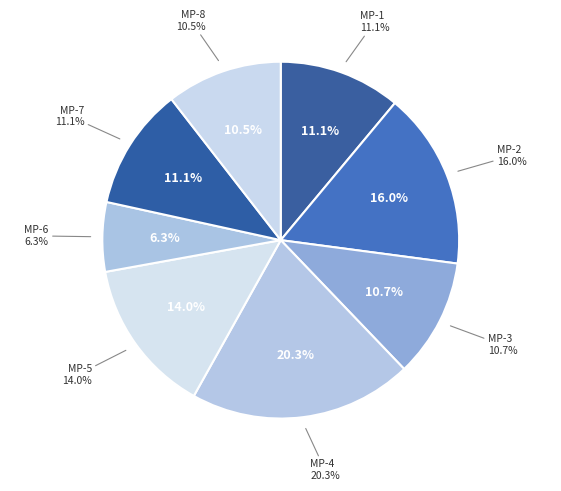

What percentage is NOT represented by MP-7?

88.9%